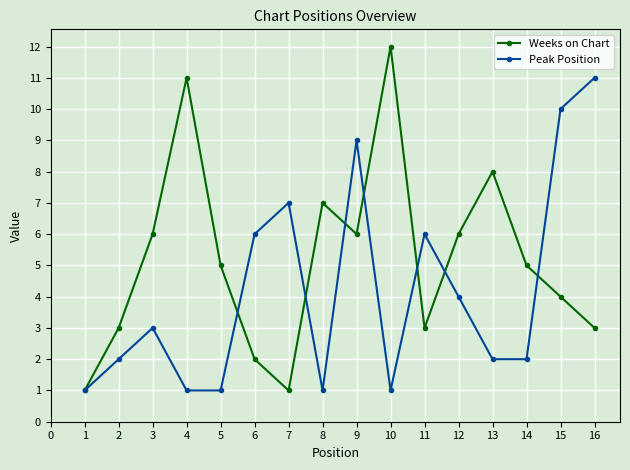

At which category is the sum across all series the highest?

9